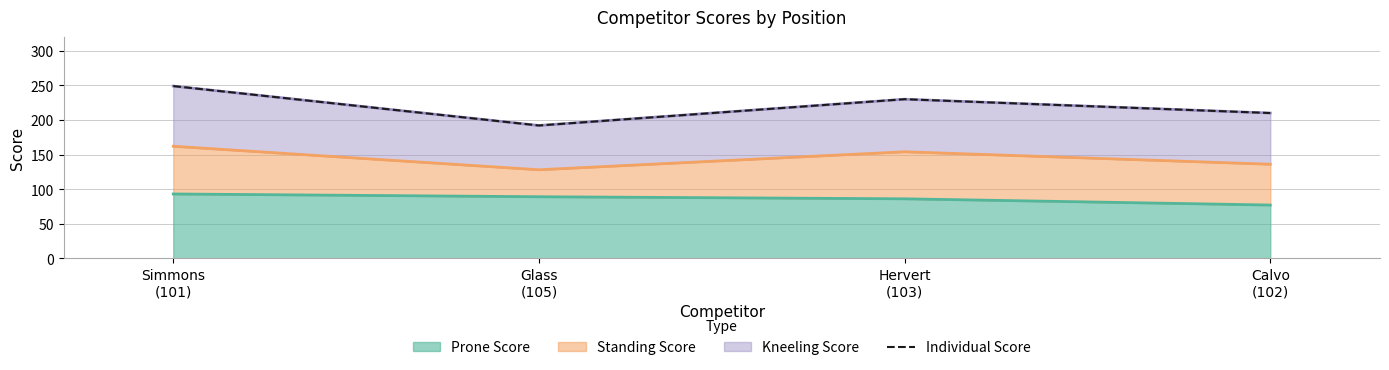

Does the chart display data point markers on the line(s)?

No